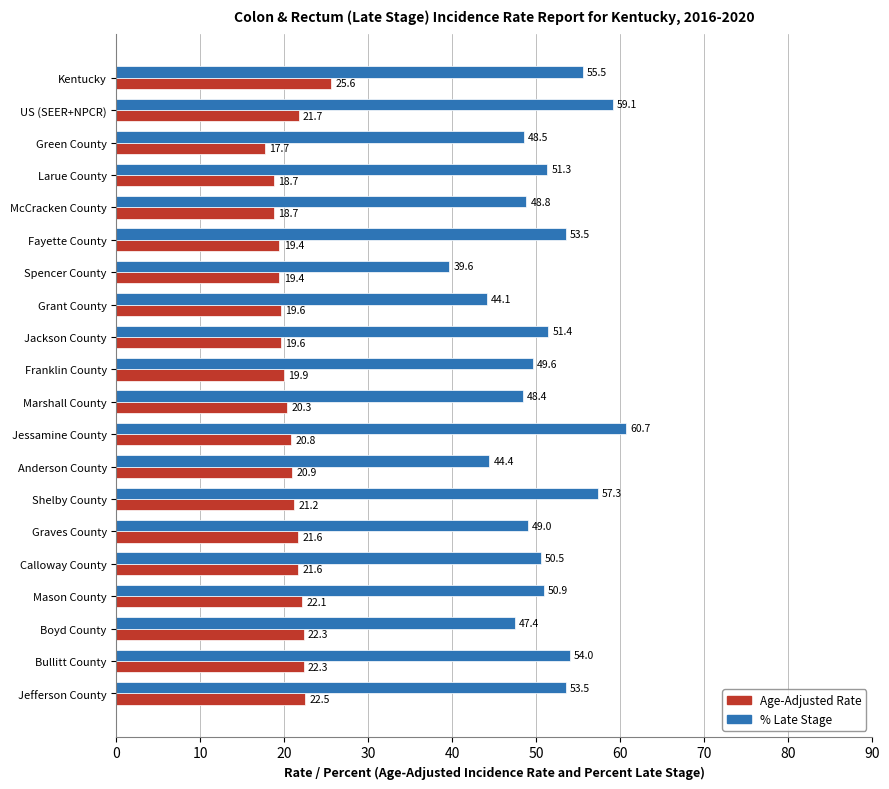

At which category is the sum across all series the highest?

Jessamine County